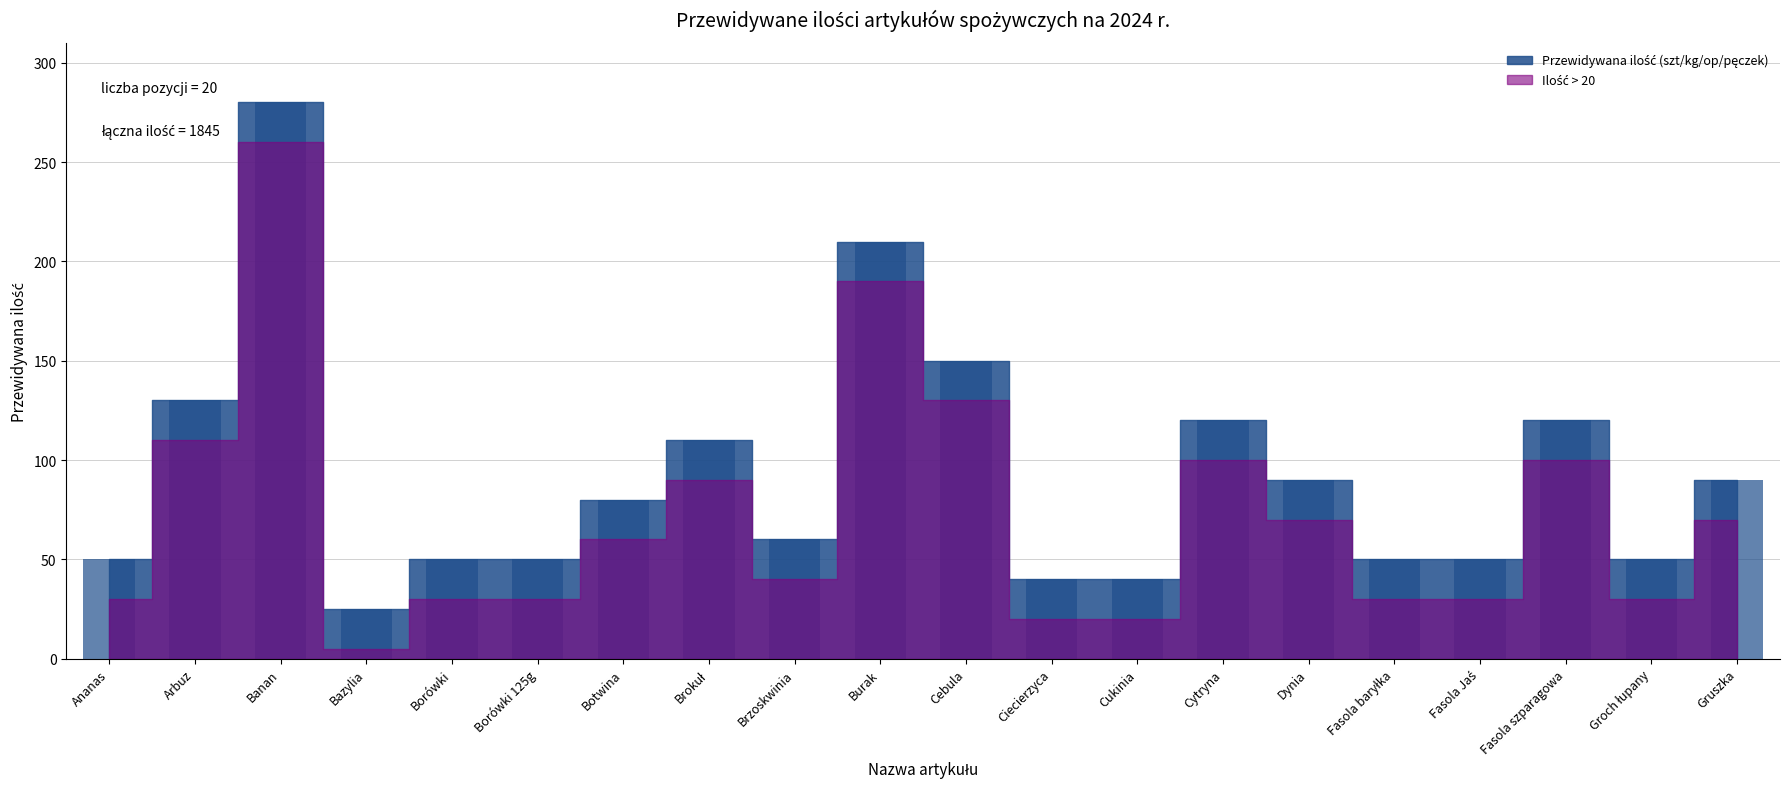

Reading right to left, transcribe all the data shown in this chart.

90	50	120	50	50	90	120	40	40	150	210	60	110	80	50	50	25	280	130	50